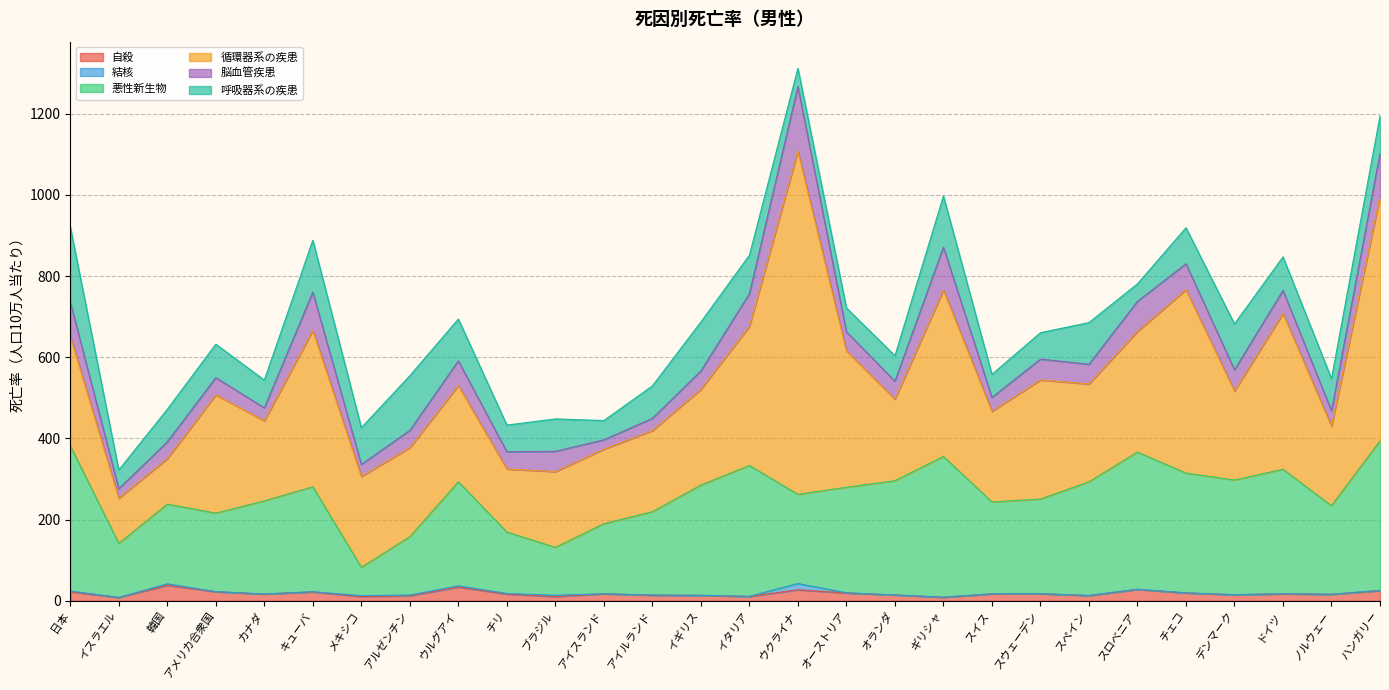

Reading right to left, what are all the values shown in this chart?

自殺: ハンガリー=24.8	ノルウェー=15.9	ドイツ=16.9	デンマーク=14.8	チェコ=19.1	スロベニア=28.0	スペイン=12.6	スウェーデン=17.4	スイス=16.9	ギリシャ=8.4	オランダ=14.2	オーストリア=19.1	ウクライナ=27.0	イタリア=10.4	イギリス=13.1	アイルランド=13.6	アイスランド=17.1	ブラジル=10.3	チリ=16.3	ウルグアイ=33.7	アルゼンチン=12.3	メキシコ=10.2	キューバ=21.7	カナダ=16.4	アメリカ合衆国=22.2	韓国=38.0	イスラエル=8.0	日本=22.2
結核: ハンガリー=0.9	ノルウェー=0.0	ドイツ=0.3	デンマーク=0.2	チェコ=0.3	スロベニア=0.4	スペイン=0.5	スウェーデン=0.1	スイス=0.3	ギリシャ=0.5	オランダ=0.1	オーストリア=0.5	ウクライナ=15.4	イタリア=0.5	イギリス=0.3	アイルランド=0.5	アイスランド=0.0	ブラジル=3.3	チリ=1.6	ウルグアイ=3.1	アルゼンチン=1.7	メキシコ=2.4	キューバ=0.5	カナダ=0.3	アメリカ合衆国=0.2	韓国=3.8	イスラエル=0.2	日本=1.9
悪性新生物: ハンガリー=368.5	ノルウェー=218.3	ドイツ=306.8	デンマーク=282.5	チェコ=295.1	スロベニア=338.1	スペイン=280.0	スウェーデン=233.0	スイス=226.3	ギリシャ=346.7	オランダ=281.4	オーストリア=260.0	ウクライナ=219.7	イタリア=322.4	イギリス=271.6	アイルランド=205.2	アイスランド=172.8	ブラジル=117.9	チリ=151.4	ウルグアイ=256.4	アルゼンチン=143.8	メキシコ=69.8	キューバ=258.6	カナダ=229.3	アメリカ合衆国=193.5	韓国=196.3	イスラエル=133.2	日本=357.6
循環器系の疾患: ハンガリー=601.6	ノルウェー=195.8	ドイツ=383.9	デンマーク=219.4	チェコ=452.1	スロベニア=297.1	スペイン=241.1	スウェーデン=293.5	スイス=223.2	ギリシャ=410.1	オランダ=201.2	オーストリア=335.9	ウクライナ=846.2	イタリア=342.8	イギリス=235.9	アイルランド=199.9	アイスランド=183.5	ブラジル=186.6	チリ=155.3	ウルグアイ=236.9	アルゼンチン=219.5	メキシコ=223.9	キューバ=385.4	カナダ=197.3	アメリカ合衆国=291.4	韓国=112.0	イスラエル=111.2	日本=270.3
脳血管疾患: ハンガリー=106.5	ノルウェー=38.1	ドイツ=56.8	デンマーク=52.1	チェコ=63.7	スロベニア=74.3	スペイン=48.5	スウェーデン=51.4	スイス=34.2	ギリシャ=105.6	オランダ=44.2	オーストリア=47.1	ウクライナ=159.1	イタリア=80.5	イギリス=45.3	アイルランド=30.3	アイスランド=23.0	ブラジル=50.1	チリ=42.5	ウルグアイ=61.1	アルゼンチン=42.5	メキシコ=29.6	キューバ=94.3	カナダ=31.9	アメリカ合衆国=42.4	韓国=41.5	イスラエル=23.3	日本=84.0
呼吸器系の疾患: ハンガリー=92.8	ノルウェー=79.0	ドイツ=82.6	デンマーク=113.0	チェコ=88.8	スロベニア=42.9	スペイン=102.7	スウェーデン=65.1	スイス=56.8	ギリシャ=126.0	オランダ=62.6	オーストリア=59.0	ウクライナ=44.7	イタリア=94.7	イギリス=120.6	アイルランド=79.8	アイスランド=47.6	ブラジル=79.8	チリ=65.7	ウルグアイ=102.9	アルゼンチン=134.7	メキシコ=90.5	キューバ=127.9	カナダ=68.5	アメリカ合衆国=82.5	韓国=80.1	イスラエル=46.2	日本=185.3